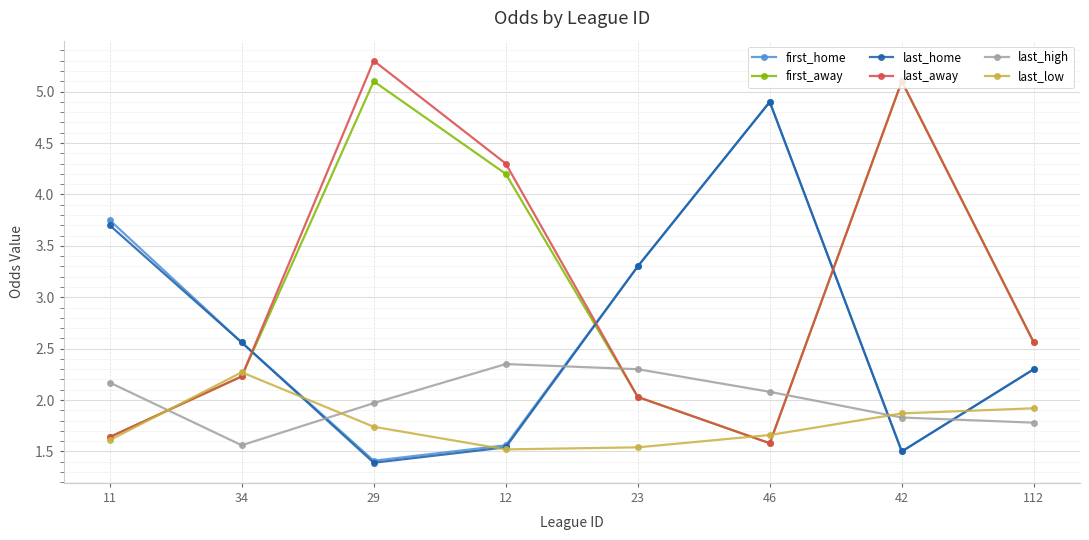

Is it true that last_away equals 5.9 at 12?

False